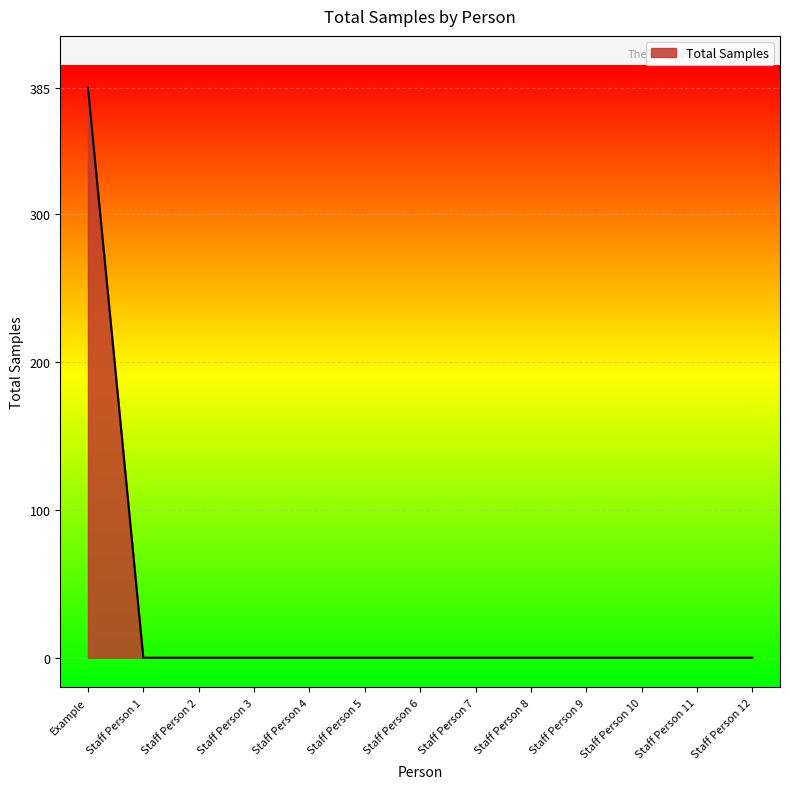

What position from the right is Staff Person 3?

10